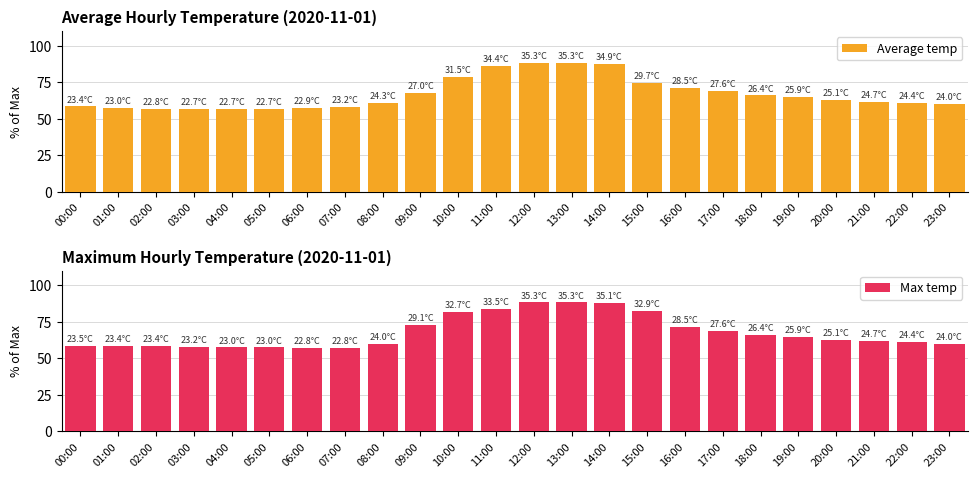

Which series has the largest total across all categories?

Max temp